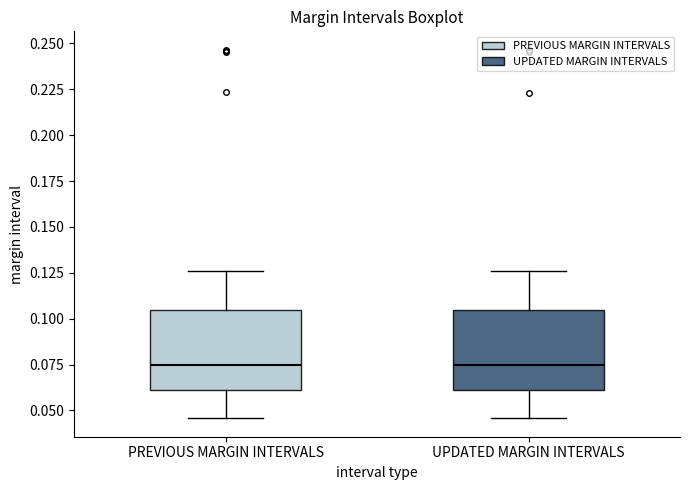

Where does the lower whisker of the box for UPDATED MARGIN INTERVALS end on the y-axis? The values are not printed on the chart, so give them approximately, as read against the axis.

0.045